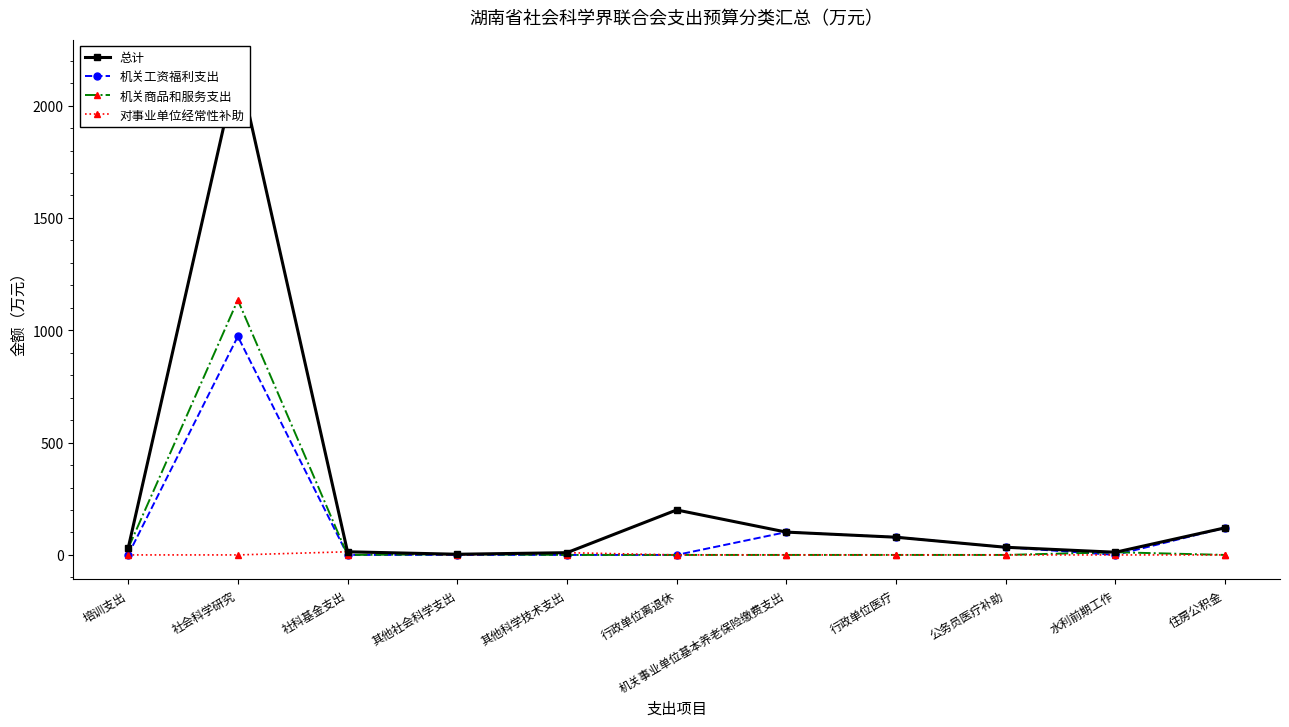

Reading right to left, list all the values displayed in this chart.

总计: 住房公积金=120.7	水利前期工作=12.0	公务员医疗补助=34.1	行政单位医疗=78.8	机关事业单位基本养老保险缴费支出=101.6	行政单位离退休=200.2	其他科学技术支出=10.0	其他社会科学支出=3.0	社科基金支出=14.0	社会科学研究=2184.2	培训支出=29.1
机关工资福利支出: 住房公积金=120.7	水利前期工作=0.0	公务员医疗补助=34.1	行政单位医疗=78.8	机关事业单位基本养老保险缴费支出=101.6	行政单位离退休=0.0	其他科学技术支出=0.0	其他社会科学支出=0.0	社科基金支出=0.0	社会科学研究=972.5	培训支出=0.0
机关商品和服务支出: 住房公积金=0.0	水利前期工作=12.0	公务员医疗补助=0.0	行政单位医疗=0.0	机关事业单位基本养老保险缴费支出=0.0	行政单位离退休=0.0	其他科学技术支出=0.0	其他社会科学支出=3.0	社科基金支出=0.0	社会科学研究=1134.6	培训支出=29.1
对事业单位经常性补助: 住房公积金=0.0	水利前期工作=0.0	公务员医疗补助=0.0	行政单位医疗=0.0	机关事业单位基本养老保险缴费支出=0.0	行政单位离退休=0.0	其他科学技术支出=10.0	其他社会科学支出=0.0	社科基金支出=14.0	社会科学研究=0.0	培训支出=0.0